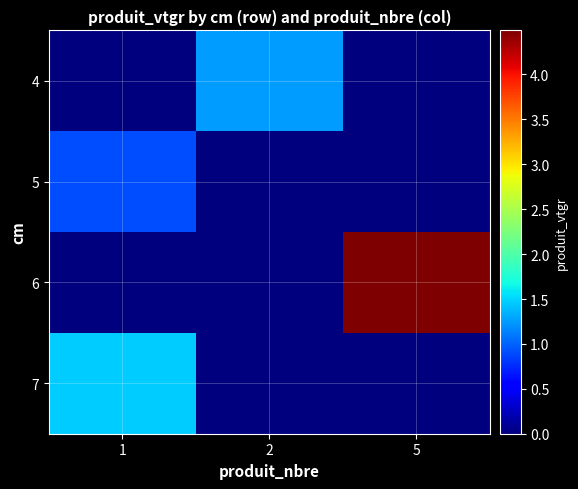

Which series has the widest spread of values?

6